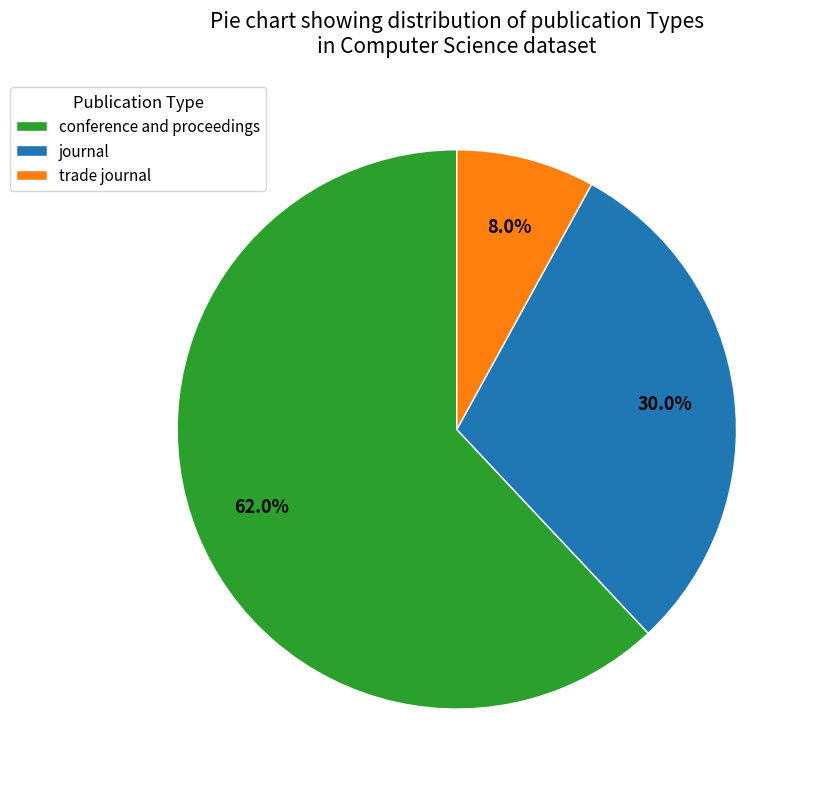

Does conference and proceedings represent more than half of the total?

Yes